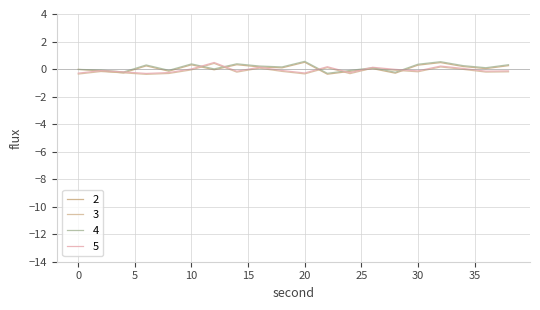

At which category is the sum across all series the highest?

32